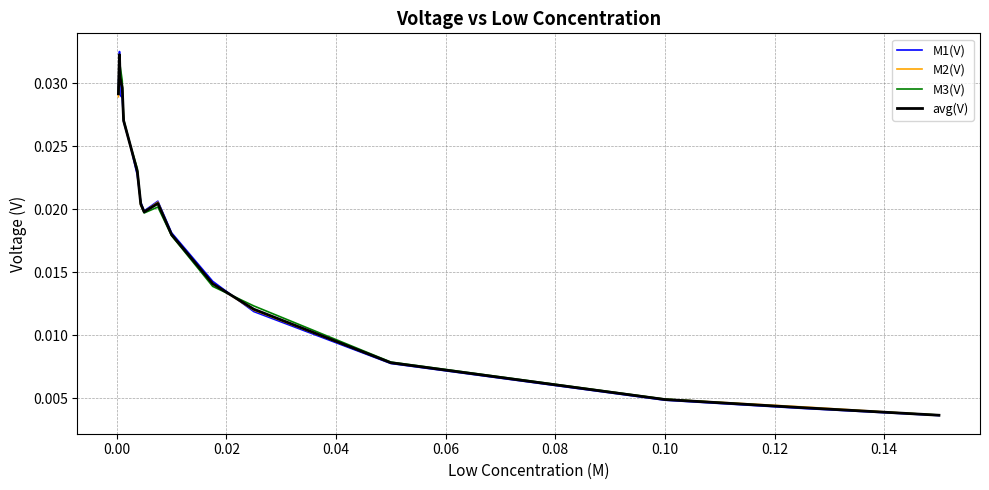

Is this an area chart (filled region under the line)?

No